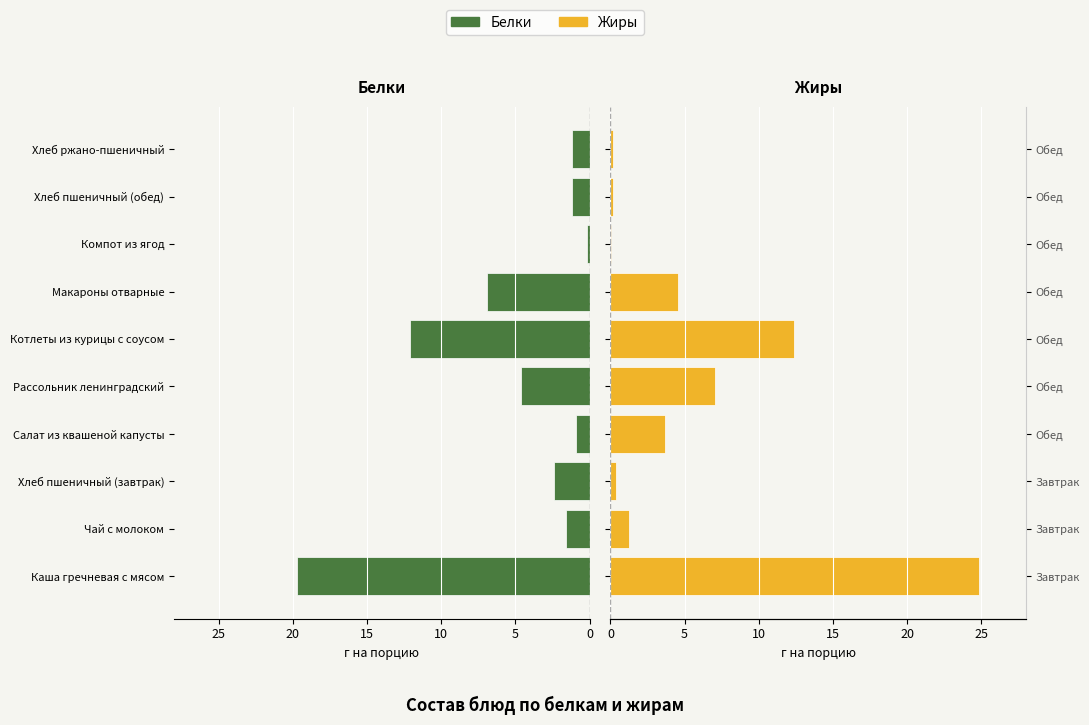

What are all the series names shown in the legend?

Белки, Жиры